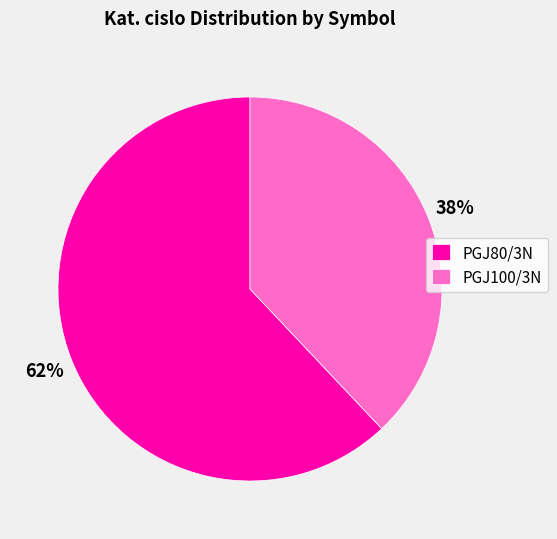

What is the majority slice?

PGJ80/3N